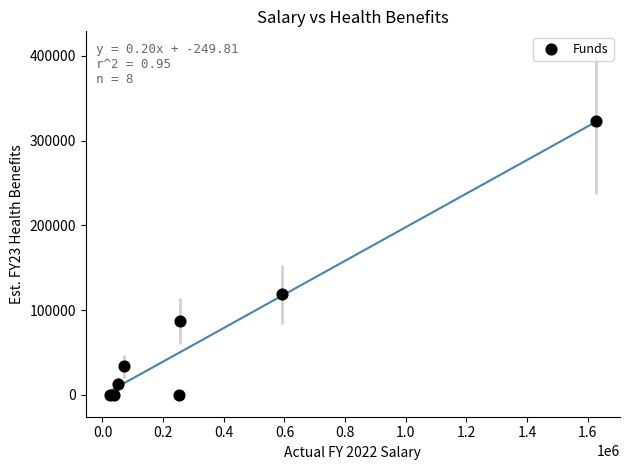

What Y value in the scatter plot is closest to 161250?

118750